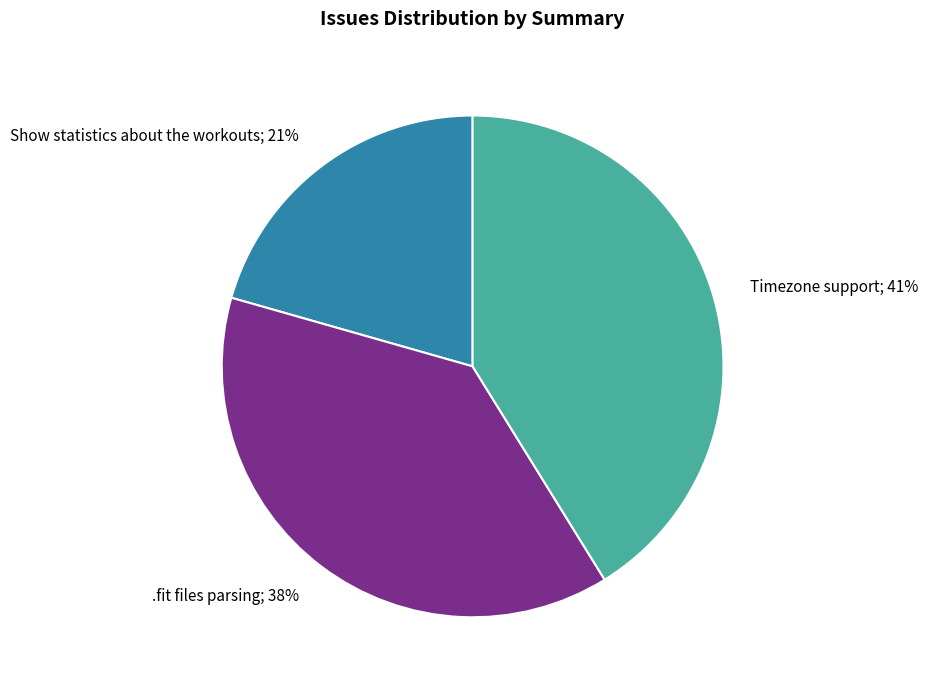

Is there any slice that represents more than half of the pie?

No